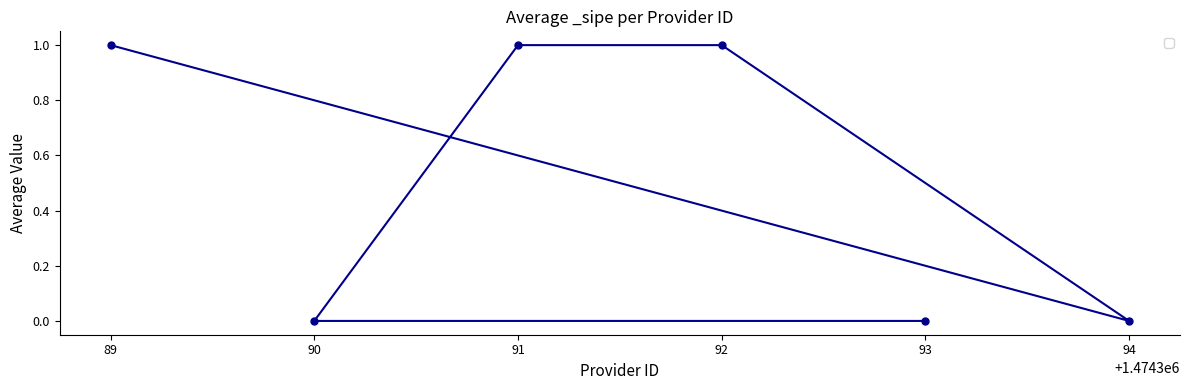

The chart shows a value of 2 at 91. True or false?

False